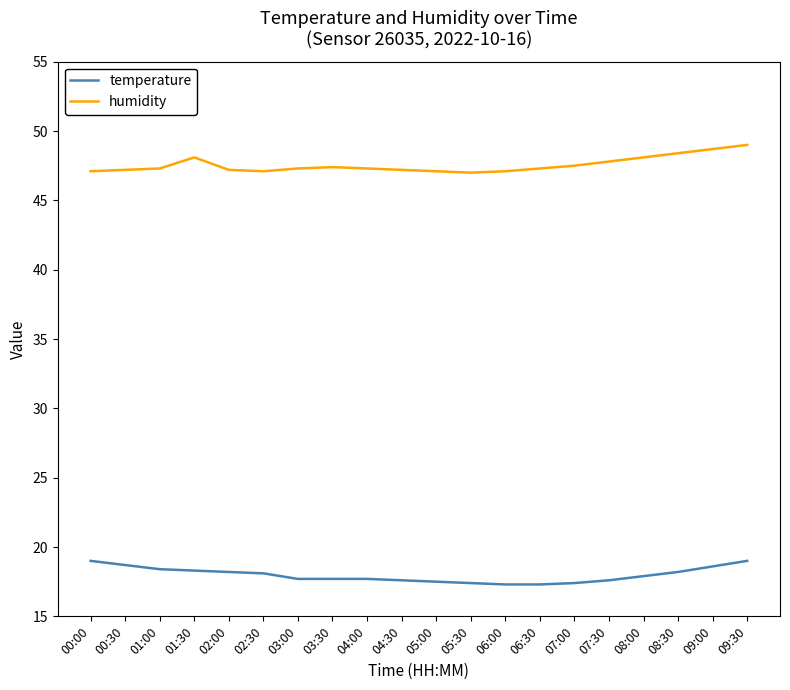

What is the maximum value for humidity?

49.0